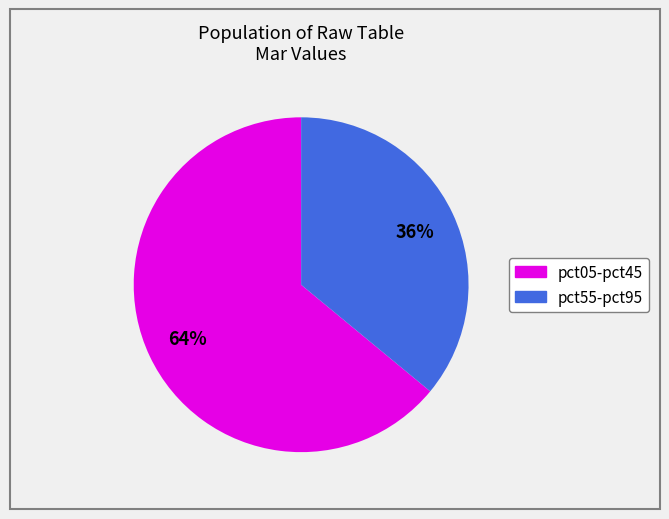

To the nearest percent, what is the difference between the largest and smallest slice percentages?

28%